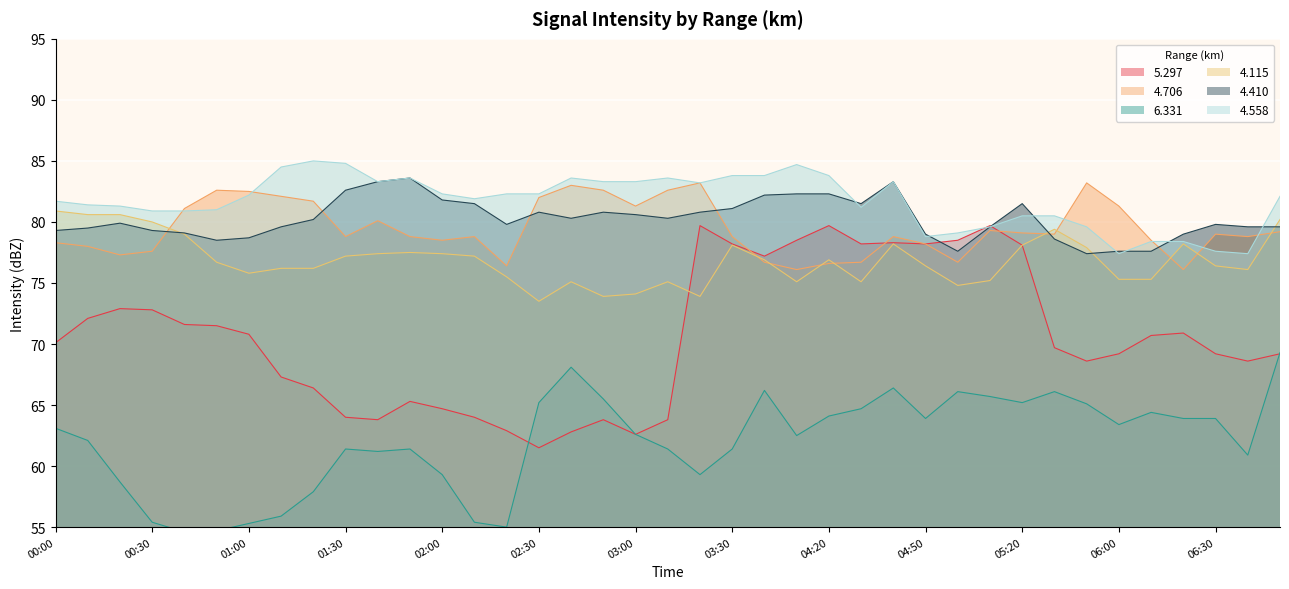

Reading right to left, what are all the values shown in this chart?

  5.297: 06:50=69.2	06:40=68.6	06:30=69.2	06:20=70.9	06:10=70.7	06:00=69.2	05:40=68.6	05:30=69.7	05:20=78.1	05:10=79.7	05:00=78.5	04:50=78.2	04:40=78.3	04:30=78.2	04:20=79.7	03:50=78.5	03:40=77.2	03:30=78.2	03:20=79.7	03:10=63.8	03:00=62.6	02:50=63.8	02:40=62.8	02:30=61.5	02:20=62.9	02:10=64.0	02:00=64.7	01:50=65.3	01:40=63.8	01:30=64.0	01:20=66.4	01:10=67.3	01:00=70.8	00:50=71.5	00:40=71.6	00:30=72.8	00:20=72.9	00:10=72.1	00:00=70.1
  4.706: 06:50=79.2	06:40=78.8	06:30=79.0	06:20=76.1	06:10=78.5	06:00=81.3	05:40=83.2	05:30=79.0	05:20=79.1	05:10=79.3	05:00=76.7	04:50=78.2	04:40=78.8	04:30=76.7	04:20=76.6	03:50=76.1	03:40=76.7	03:30=78.8	03:20=83.2	03:10=82.6	03:00=81.3	02:50=82.6	02:40=83.0	02:30=82.0	02:20=76.4	02:10=78.8	02:00=78.5	01:50=78.8	01:40=80.1	01:30=78.8	01:20=81.7	01:10=82.1	01:00=82.5	00:50=82.6	00:40=81.1	00:30=77.6	00:20=77.3	00:10=78.0	00:00=78.3
  6.331: 06:50=69.3	06:40=60.9	06:30=63.9	06:20=63.9	06:10=64.4	06:00=63.4	05:40=65.1	05:30=66.1	05:20=65.2	05:10=65.7	05:00=66.1	04:50=63.9	04:40=66.4	04:30=64.7	04:20=64.1	03:50=62.5	03:40=66.2	03:30=61.4	03:20=59.3	03:10=61.4	03:00=62.6	02:50=65.5	02:40=68.1	02:30=65.2	02:20=55.0	02:10=55.4	02:00=59.3	01:50=61.4	01:40=61.2	01:30=61.4	01:20=57.9	01:10=55.9	01:00=55.3	00:50=54.7	00:40=54.6	00:30=55.4	00:20=58.7	00:10=62.1	00:00=63.1
  4.115: 06:50=80.2	06:40=76.1	06:30=76.4	06:20=78.2	06:10=75.3	06:00=75.3	05:40=77.9	05:30=79.4	05:20=78.1	05:10=75.2	05:00=74.8	04:50=76.4	04:40=78.2	04:30=75.1	04:20=76.9	03:50=75.1	03:40=76.9	03:30=78.1	03:20=73.9	03:10=75.1	03:00=74.1	02:50=73.9	02:40=75.1	02:30=73.5	02:20=75.5	02:10=77.2	02:00=77.4	01:50=77.5	01:40=77.4	01:30=77.2	01:20=76.2	01:10=76.2	01:00=75.8	00:50=76.7	00:40=79.0	00:30=80.0	00:20=80.6	00:10=80.6	00:00=80.9
  4.410: 06:50=79.6	06:40=79.6	06:30=79.8	06:20=79.0	06:10=77.6	06:00=77.6	05:40=77.4	05:30=78.6	05:20=81.5	05:10=79.6	05:00=77.6	04:50=79.0	04:40=83.3	04:30=81.5	04:20=82.3	03:50=82.3	03:40=82.2	03:30=81.1	03:20=80.8	03:10=80.3	03:00=80.6	02:50=80.8	02:40=80.3	02:30=80.8	02:20=79.8	02:10=81.5	02:00=81.8	01:50=83.6	01:40=83.3	01:30=82.6	01:20=80.2	01:10=79.6	01:00=78.7	00:50=78.5	00:40=79.1	00:30=79.3	00:20=79.9	00:10=79.5	00:00=79.3
  4.558: 06:50=82.1	06:40=77.4	06:30=77.6	06:20=78.4	06:10=78.4	06:00=77.4	05:40=79.6	05:30=80.5	05:20=80.5	05:10=79.6	05:00=79.1	04:50=78.8	04:40=83.3	04:30=81.2	04:20=83.8	03:50=84.7	03:40=83.8	03:30=83.8	03:20=83.2	03:10=83.6	03:00=83.3	02:50=83.3	02:40=83.6	02:30=82.3	02:20=82.3	02:10=81.9	02:00=82.3	01:50=83.6	01:40=83.3	01:30=84.8	01:20=85.0	01:10=84.5	01:00=82.2	00:50=81.0	00:40=80.9	00:30=80.9	00:20=81.3	00:10=81.4	00:00=81.7